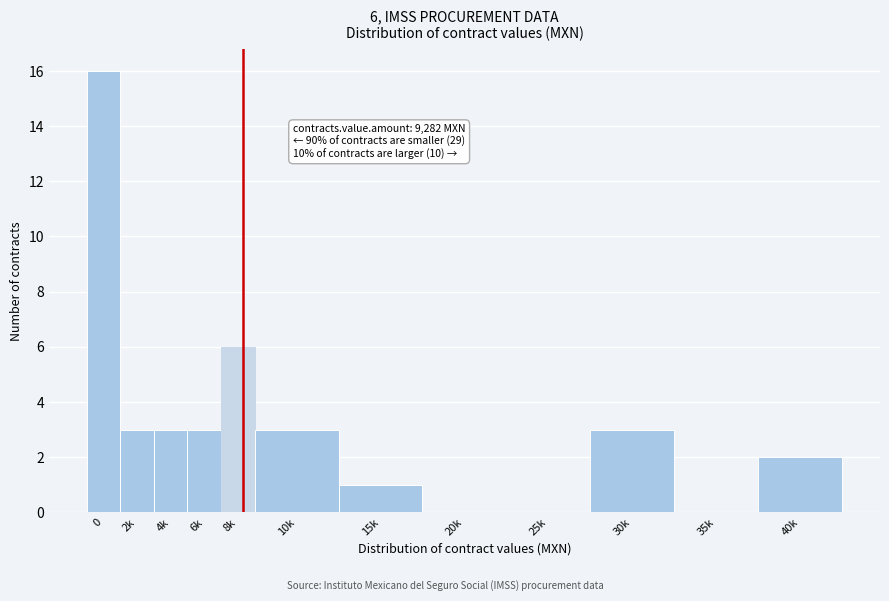

Reading right to left, what are all the values shown in this chart?

40k=2	35k=0	30k=3	25k=0	20k=0	15k=1	10k=3	8k=6	6k=3	4k=3	2k=3	0=16